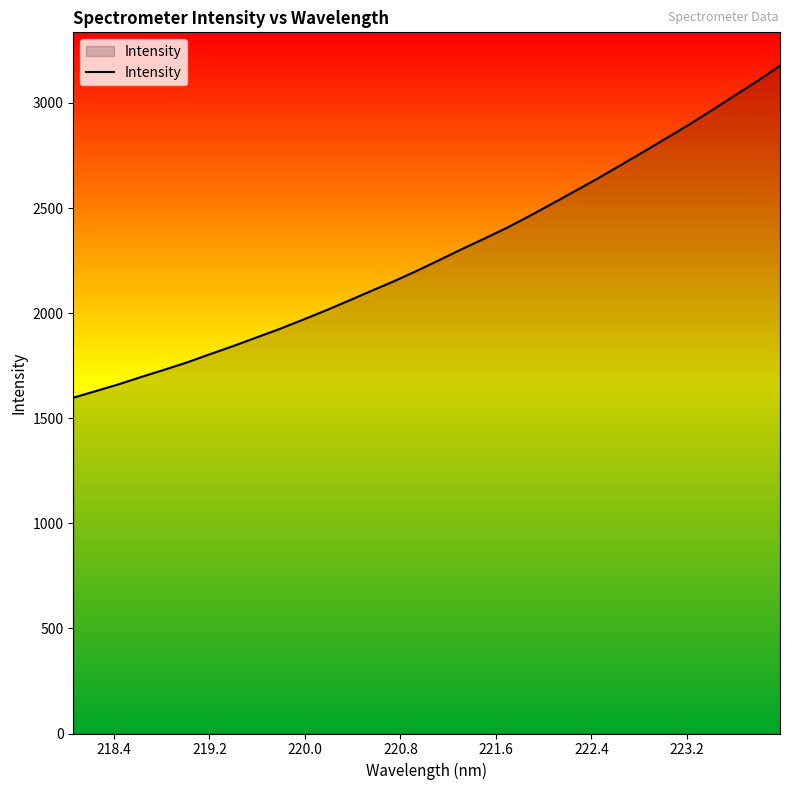

What is the difference between the maximum and minimum values?

1579.6